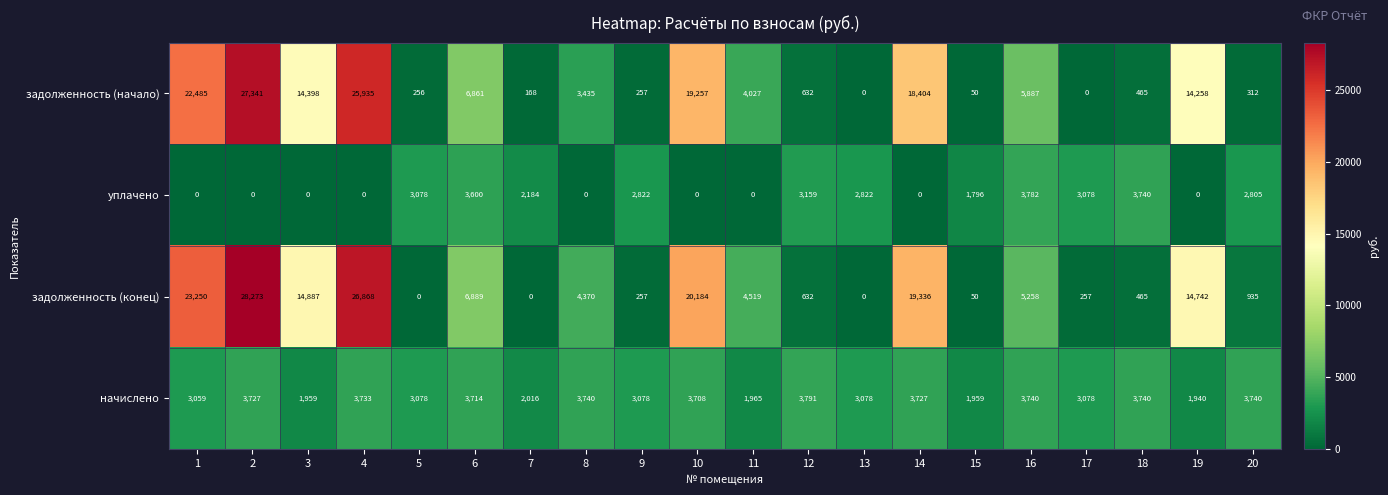

At how many categories does at least one series exceed 16760?

5